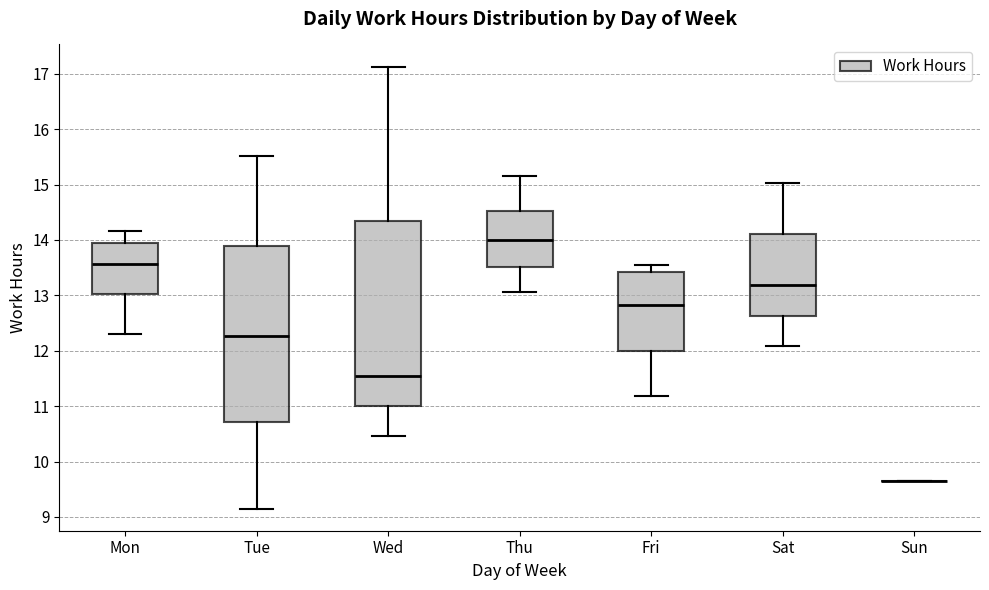

Which box is the tallest, from its lower edge to its upper edge?

Wed